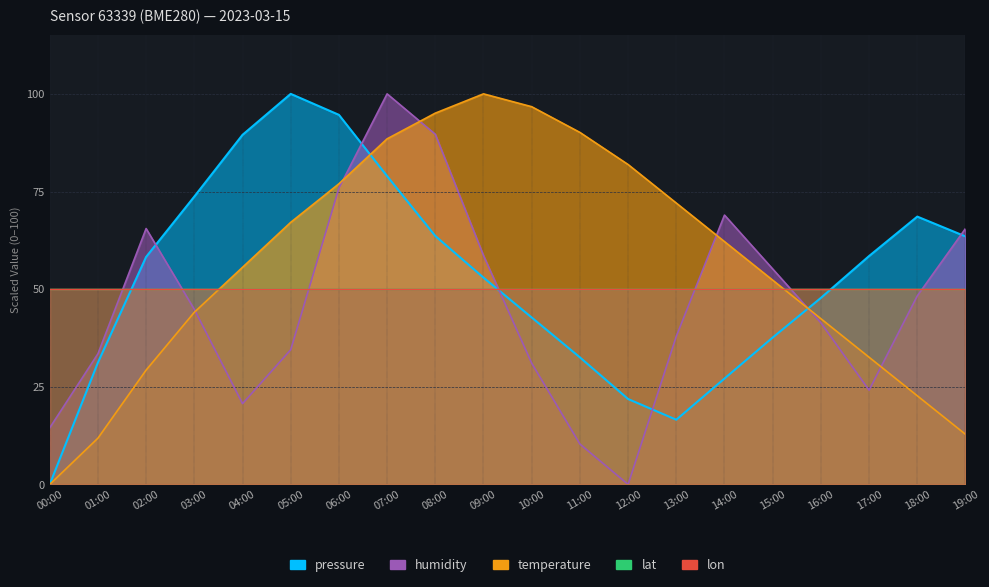

What is the total value across all series at 15:00?

145.1